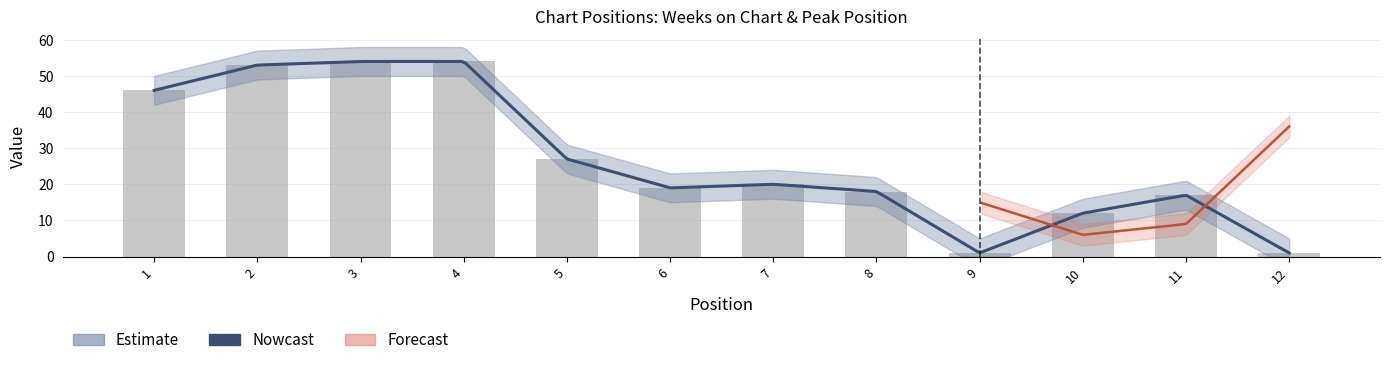

Reading right to left, extract all data points from this chart.

12=1	11=17	10=12	9=1	8=18	7=20	6=19	5=27	4=54	3=54	2=53	1=46